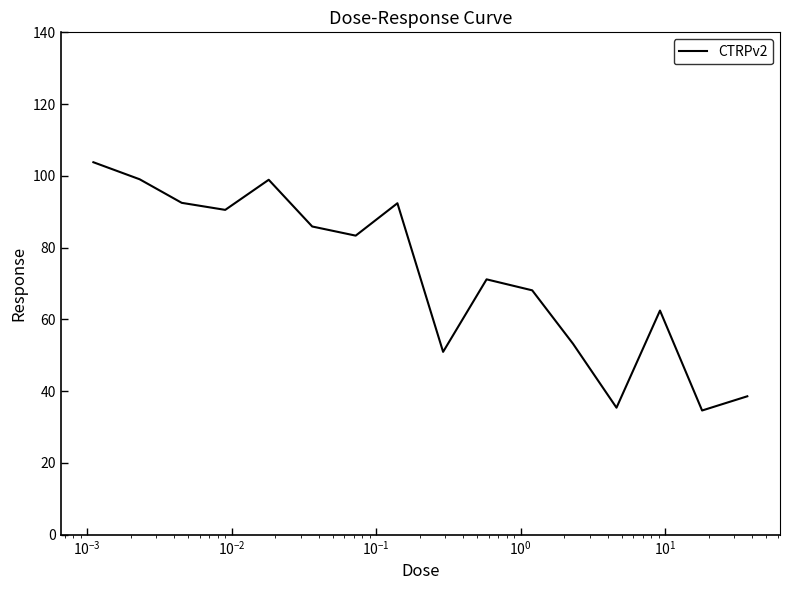

What is the maximum value shown in the chart?

103.8